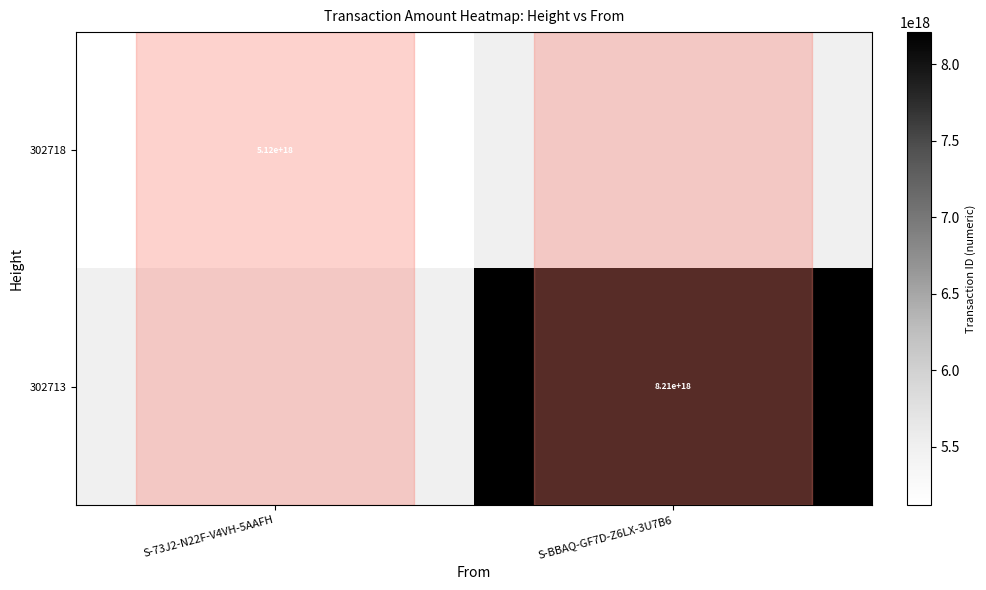

The value of 302718 at S-73J2-N22F-V4VH-5AAFH is 7610073932270180352. True or false?

False